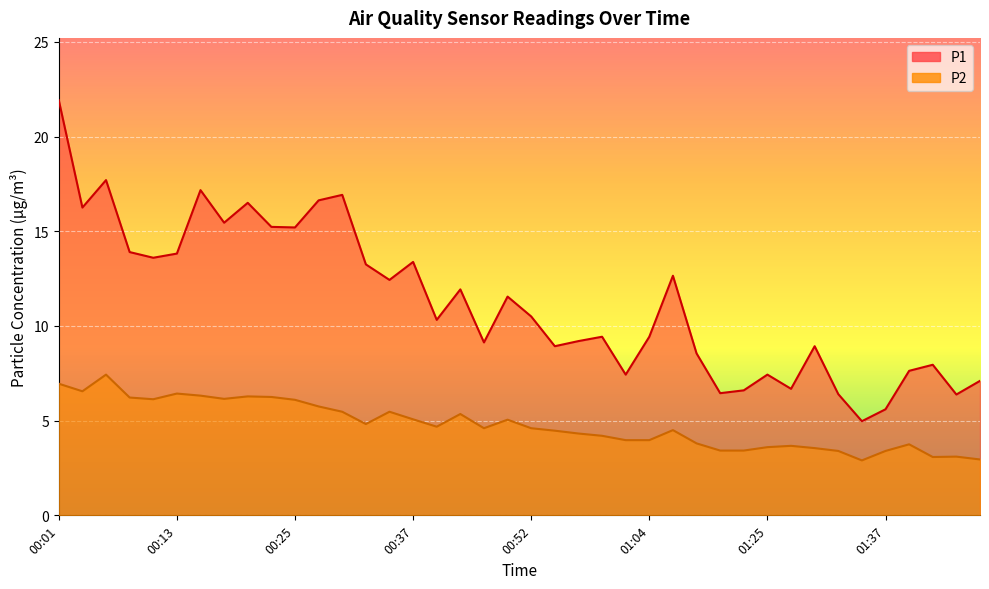

The P1 series shows 21.9 at 00:01. True or false?

True